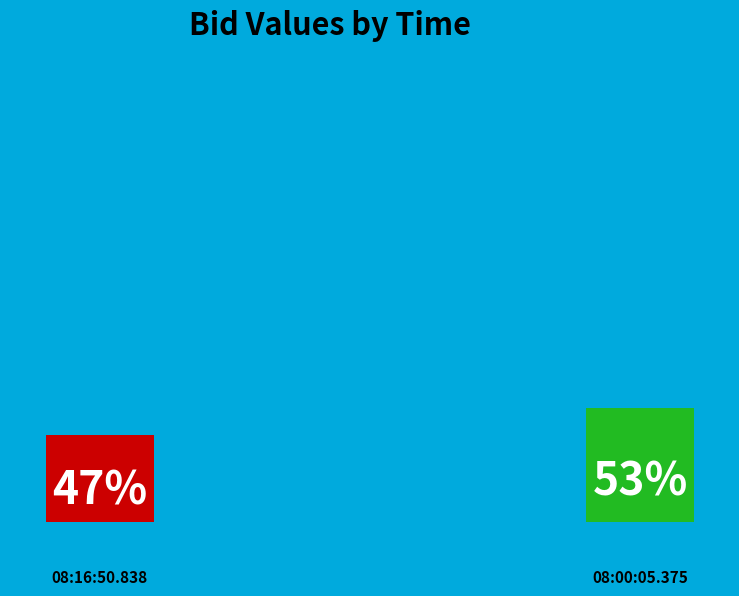

Combined, what portion of the pie is 08:16:50.838 and 08:00:05.375?

100.0%